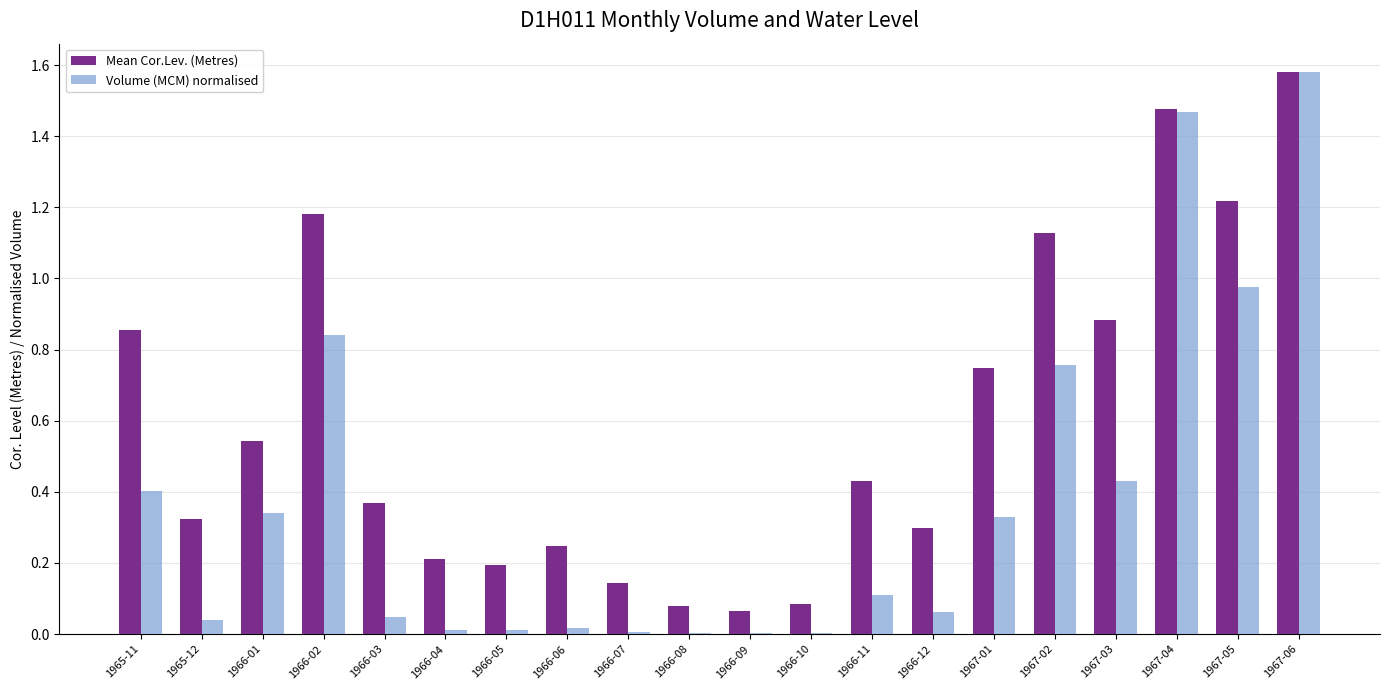

Which category has the highest value in the Volume (MCM) normalised series?

1967-06